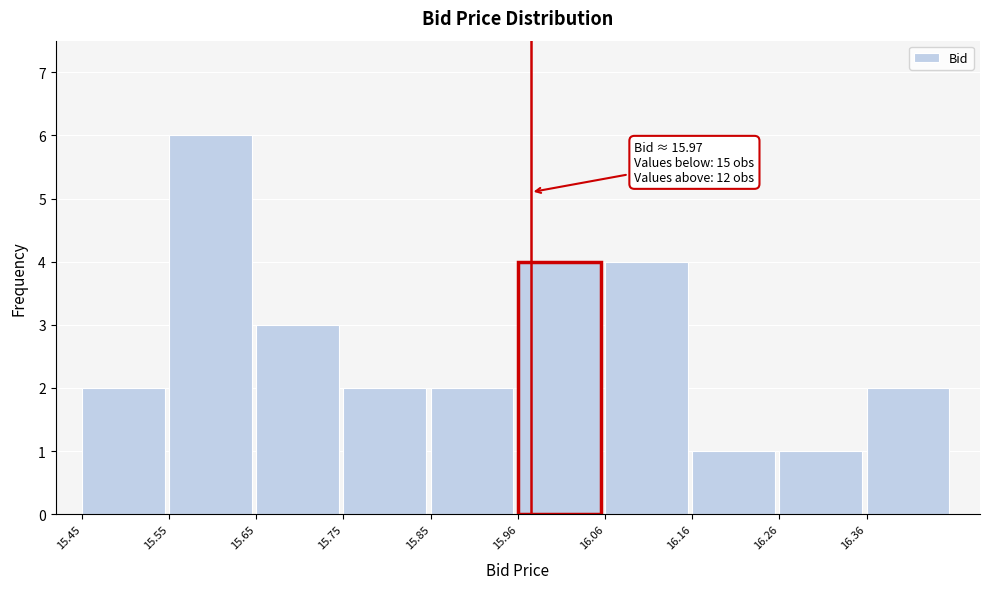

Which range on the x-axis has the tallest bar?

15.56 to 15.66